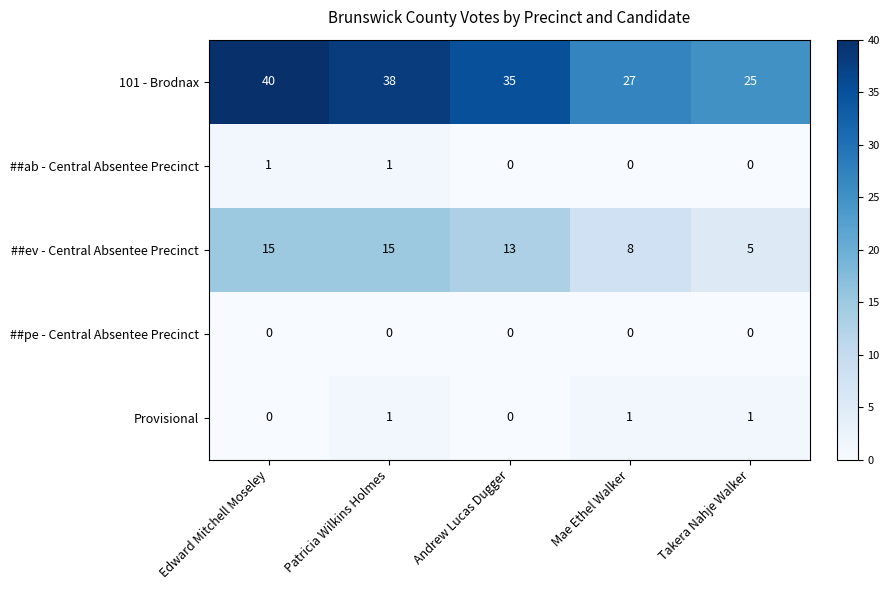

What is the greatest value displayed?

40